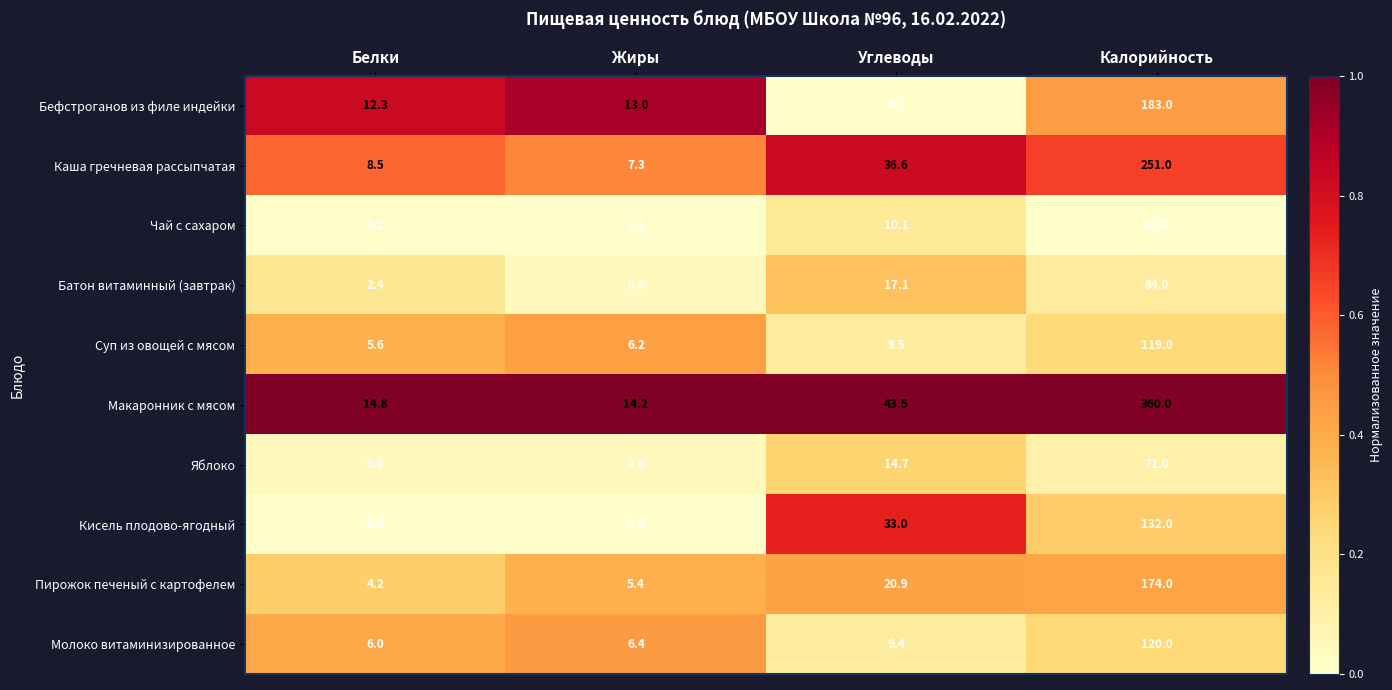

At how many categories does at least one series exceed 0?

4